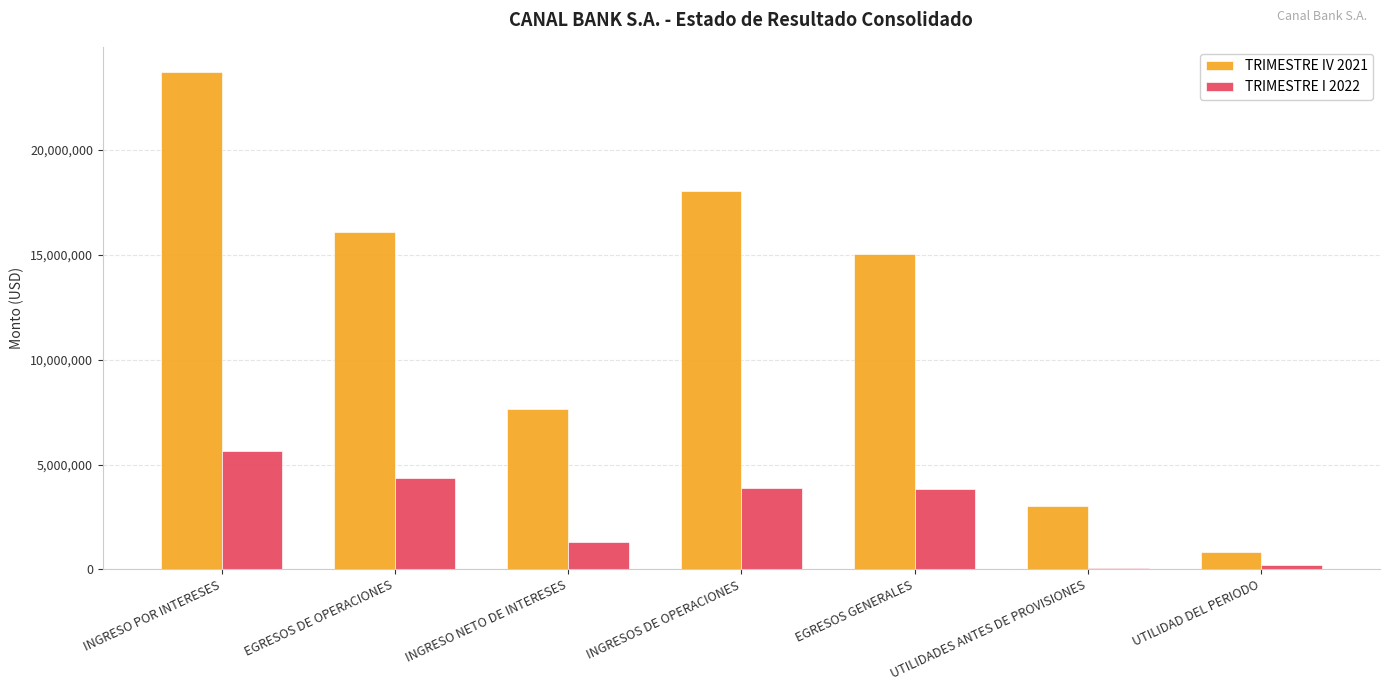

The value of TRIMESTRE I 2022 at INGRESOS DE OPERACIONES is 3898662.9. True or false?

True